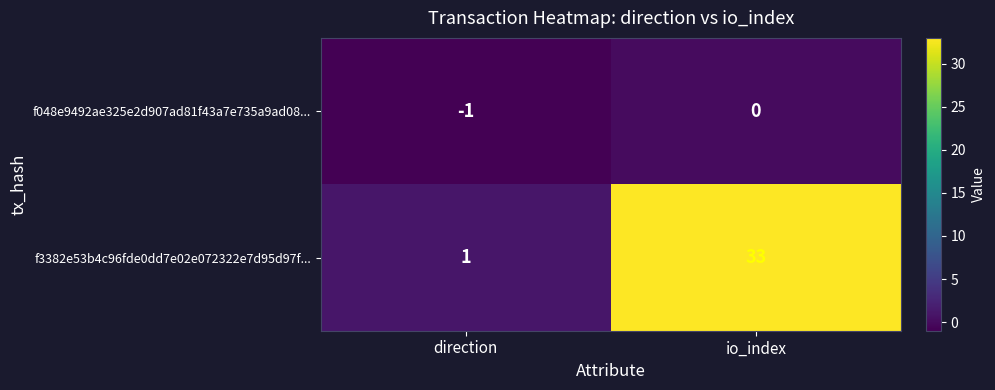

What is the minimum value shown in the chart?

-1